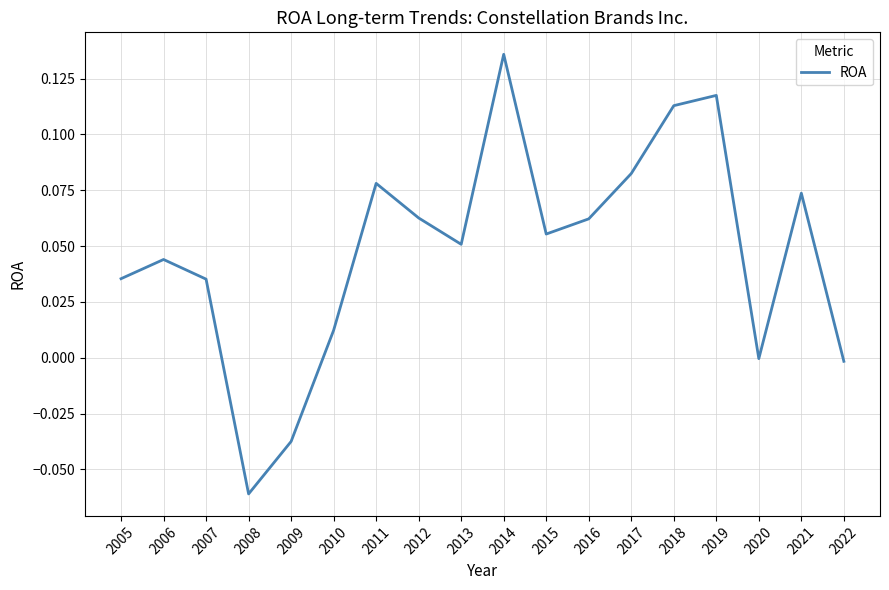

Which category has the lowest value across all series?

2008